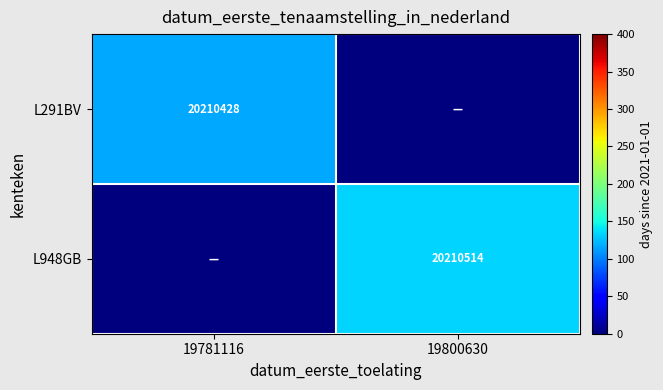

The value of L291BV at 19781116 is 27998516. True or false?

False